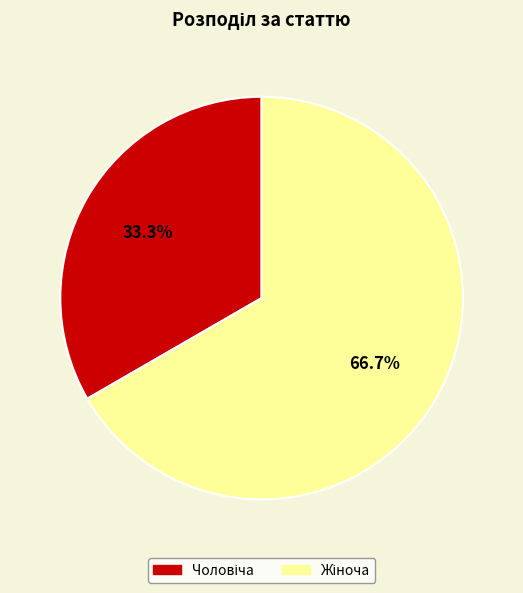

Is there a majority slice in this chart?

Yes